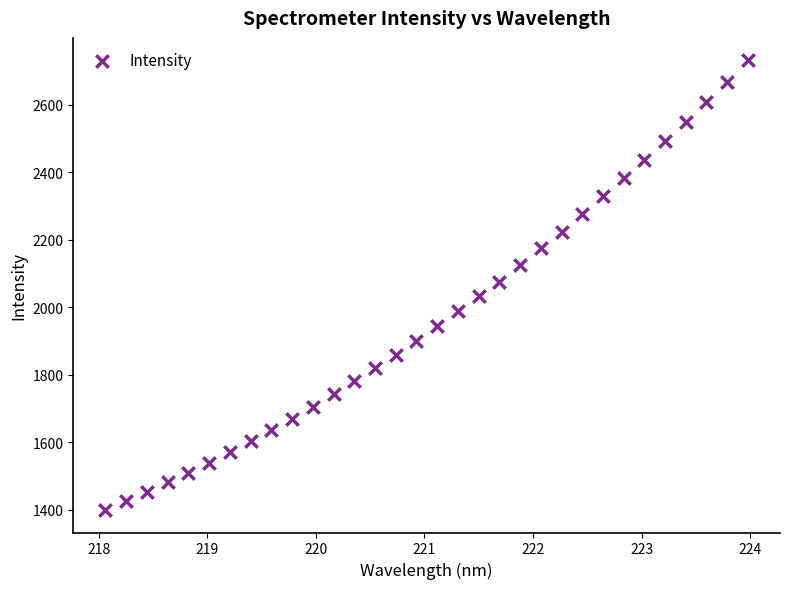

What is the range of X values (max minus min)?

5.9